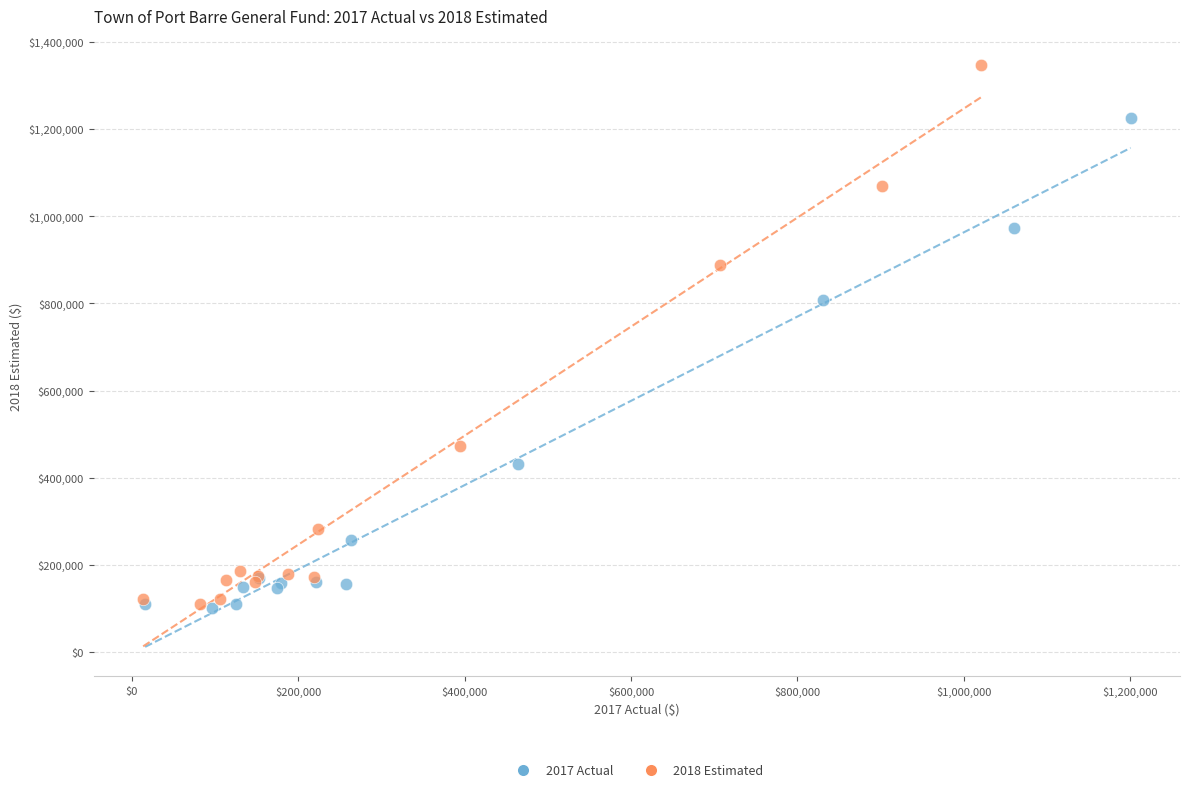

Which series has the widest spread of Y values?

2018 Estimated